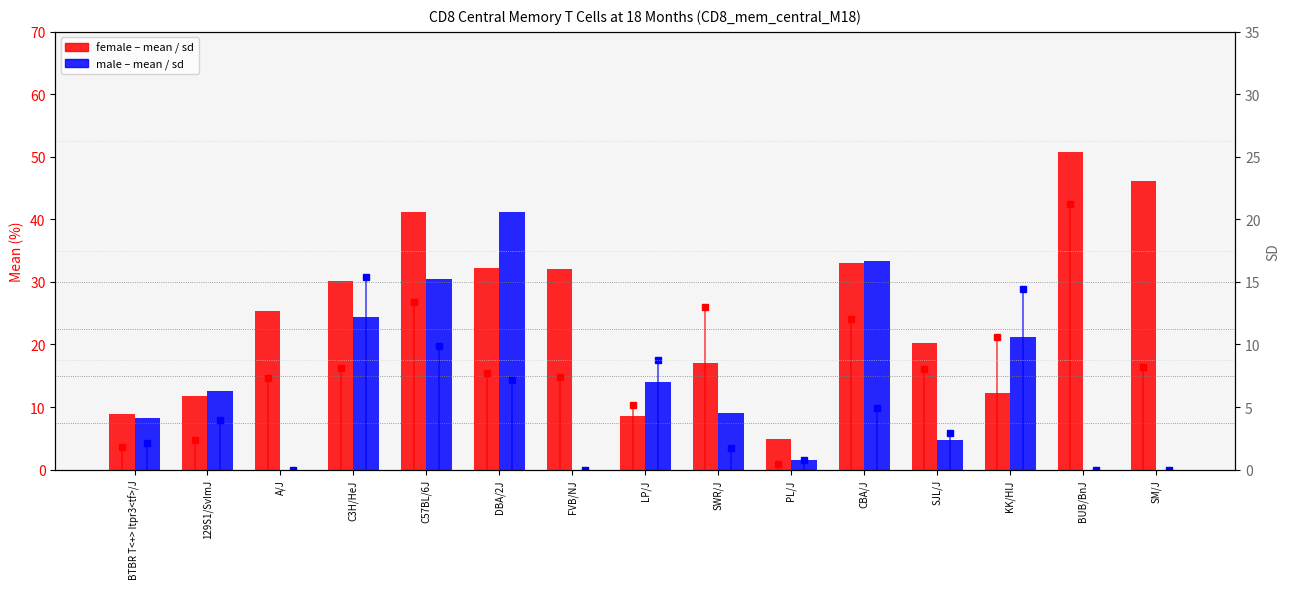

How many data points in mean – female are above 25?

8